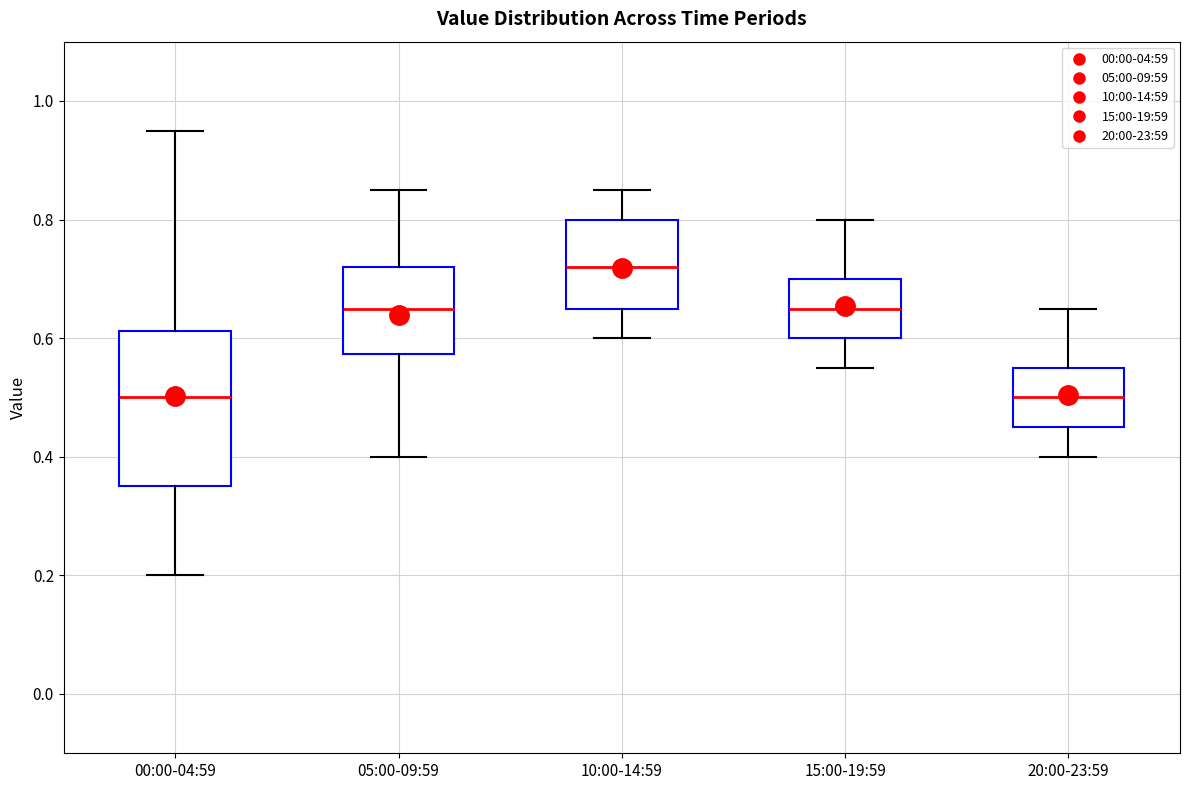

Which box is the tallest, from its lower edge to its upper edge?

00:00-04:59